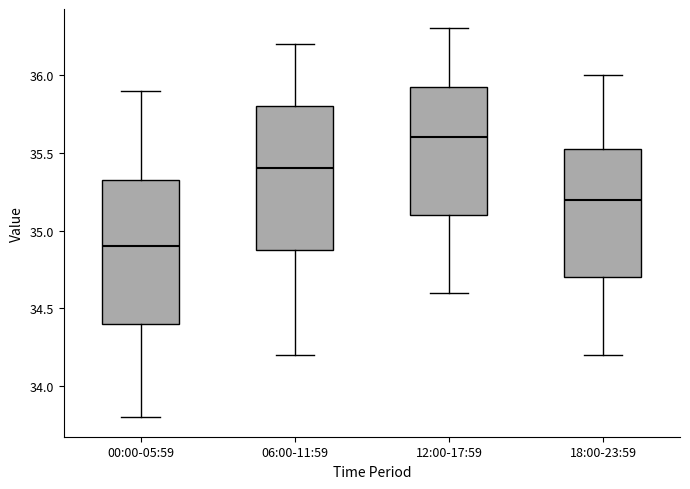

Reading left to right, transcribe this box plot: for each box, give where its median line is, the range the box spans, and where its two whiskers end, as read against the y-axis. The values are not printed on the chart, so give them approximately, as read against the axis.

00:00-05:59: median 34.90, box 34.40 to 35.35, whiskers 33.80 to 35.90
06:00-11:59: median 35.40, box 34.90 to 35.80, whiskers 34.20 to 36.20
12:00-17:59: median 35.60, box 35.10 to 35.95, whiskers 34.60 to 36.30
18:00-23:59: median 35.20, box 34.70 to 35.55, whiskers 34.20 to 36.00